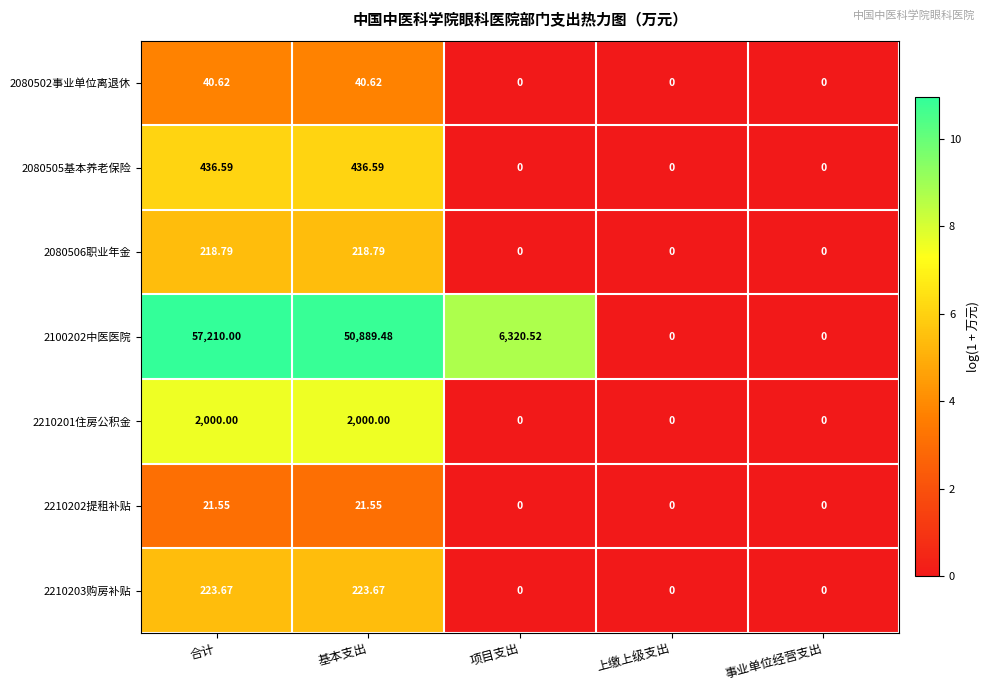

How many values in the 2100202中医医院 series are below 6320?

2